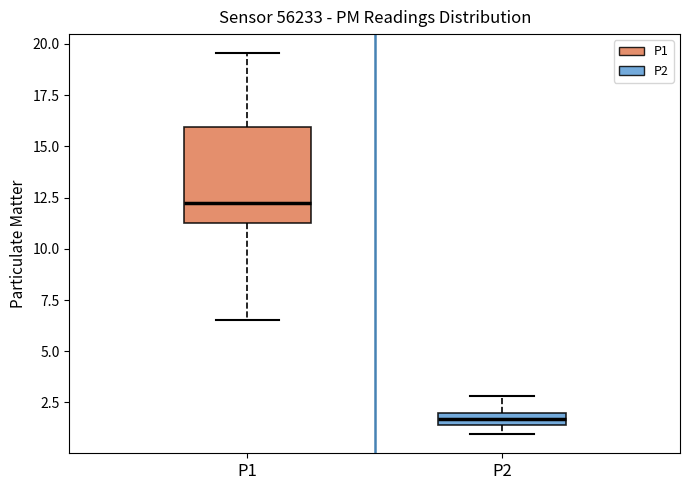

Where does the upper whisker of the box for P2 end on the y-axis? The values are not printed on the chart, so give them approximately, as read against the axis.

3.0